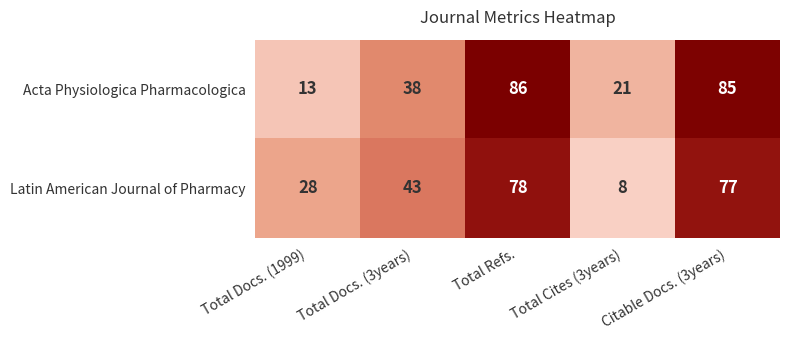

What is the average value of the Latin American Journal of Pharmacy series?

47